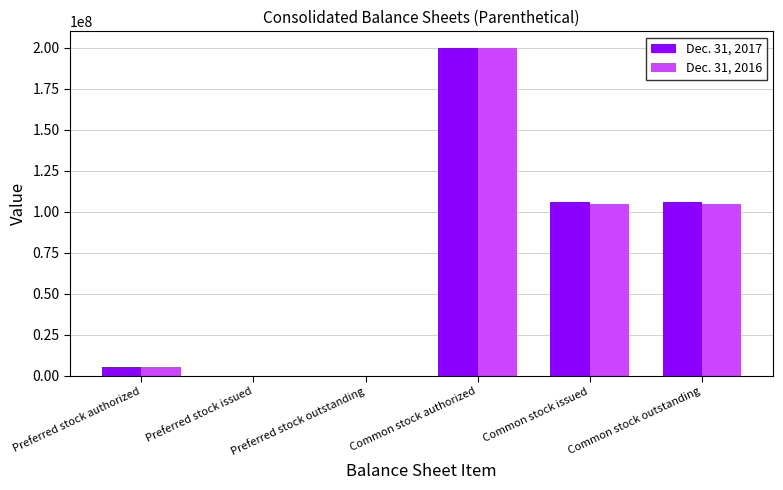

At which category is the sum across all series the highest?

Common stock authorized